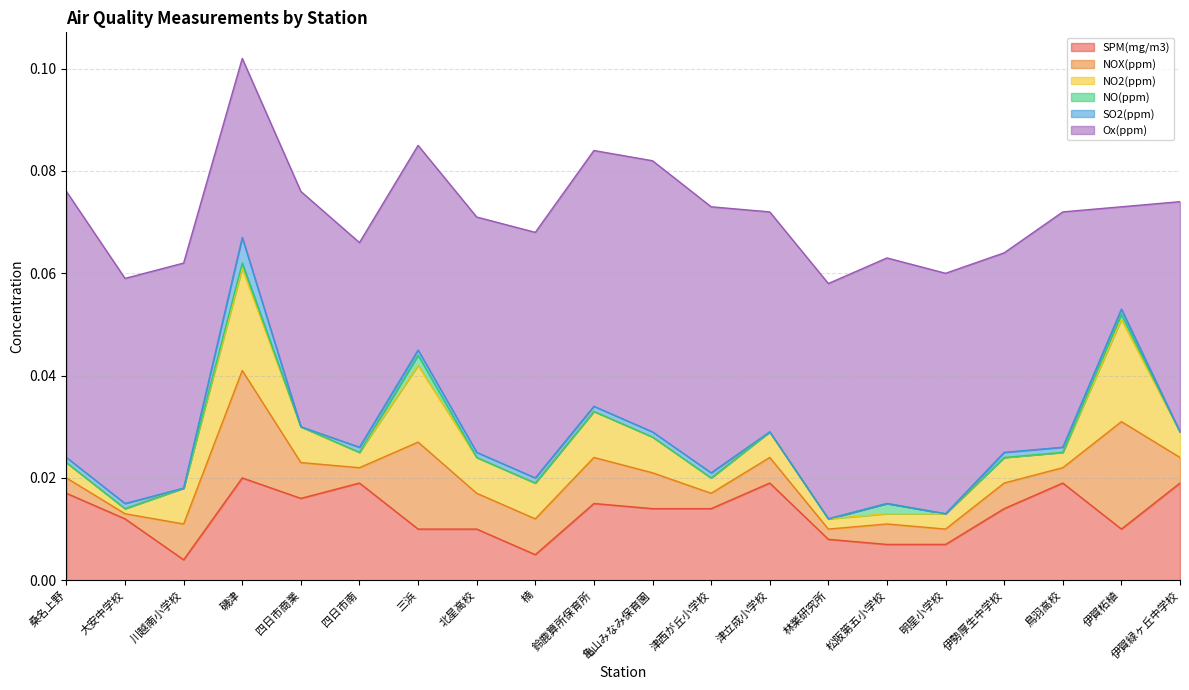

Which has a higher value, 北星高校 or 伊勢厚生中学校?

伊勢厚生中学校